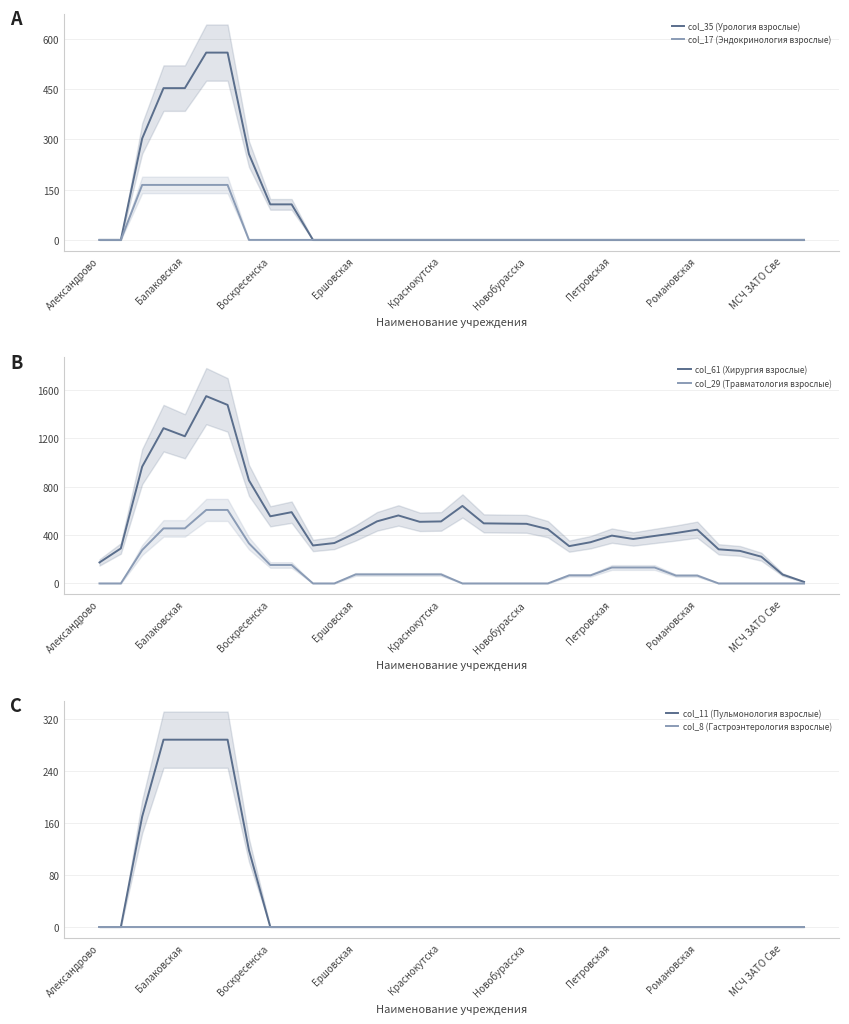

Which series has the widest spread of values?

col_61 (Хирургия взрослые)